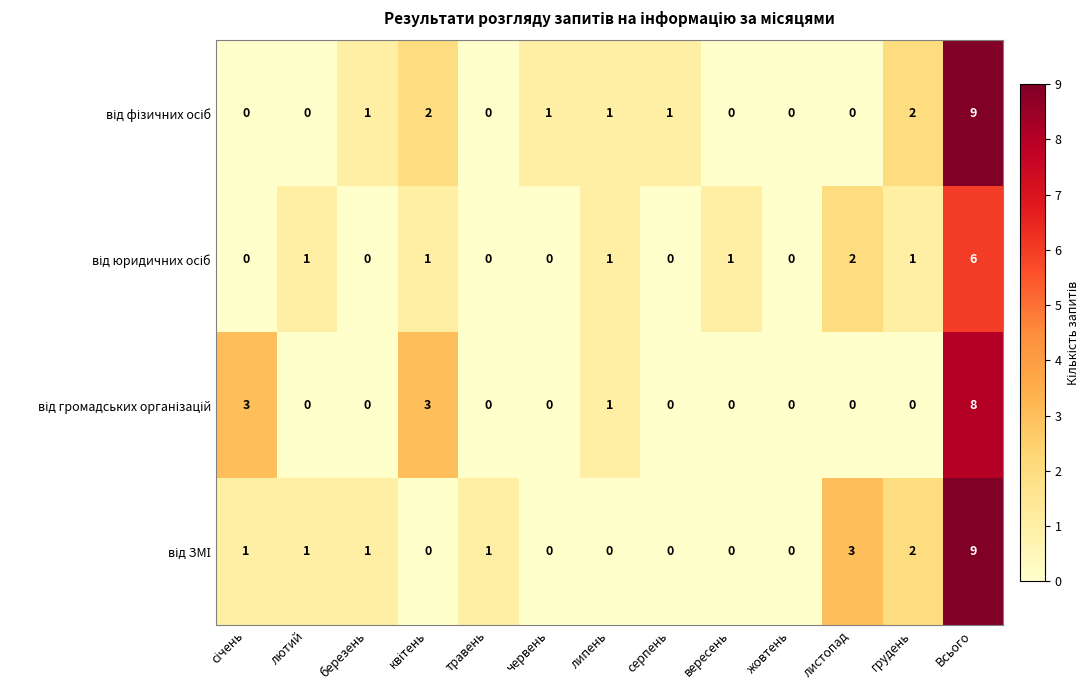

Which category has the highest value across all series?

Всього